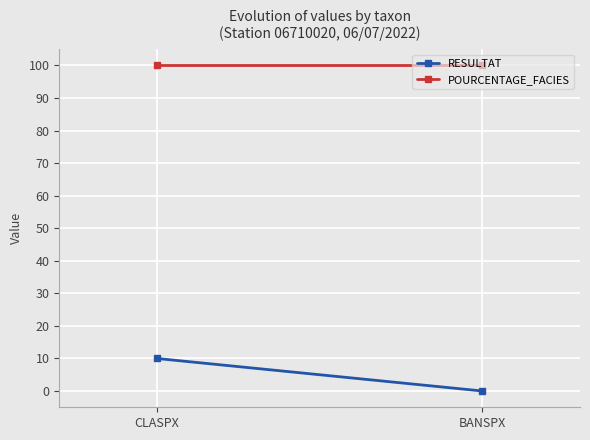

Rank the series by their average value, from lowest to highest.

RESULTAT, POURCENTAGE_FACIES